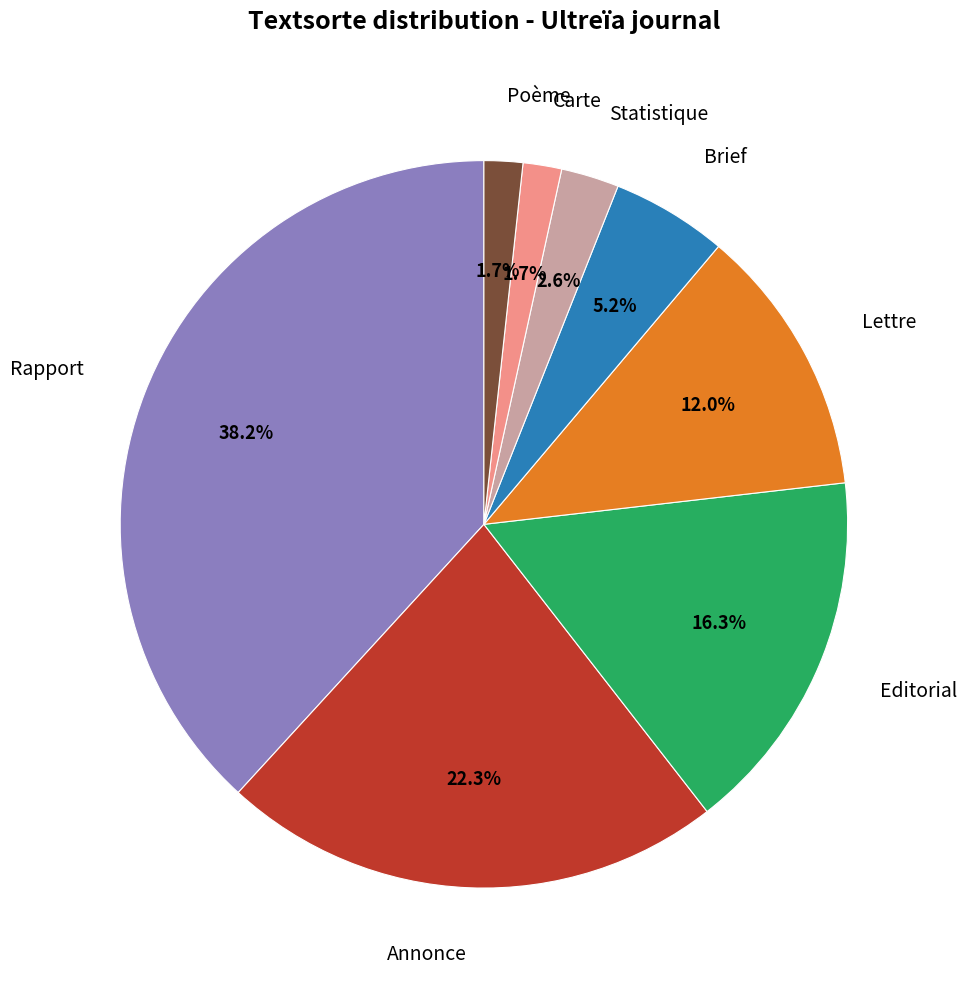

What percentage is the Brief slice, to the nearest percent?

5%